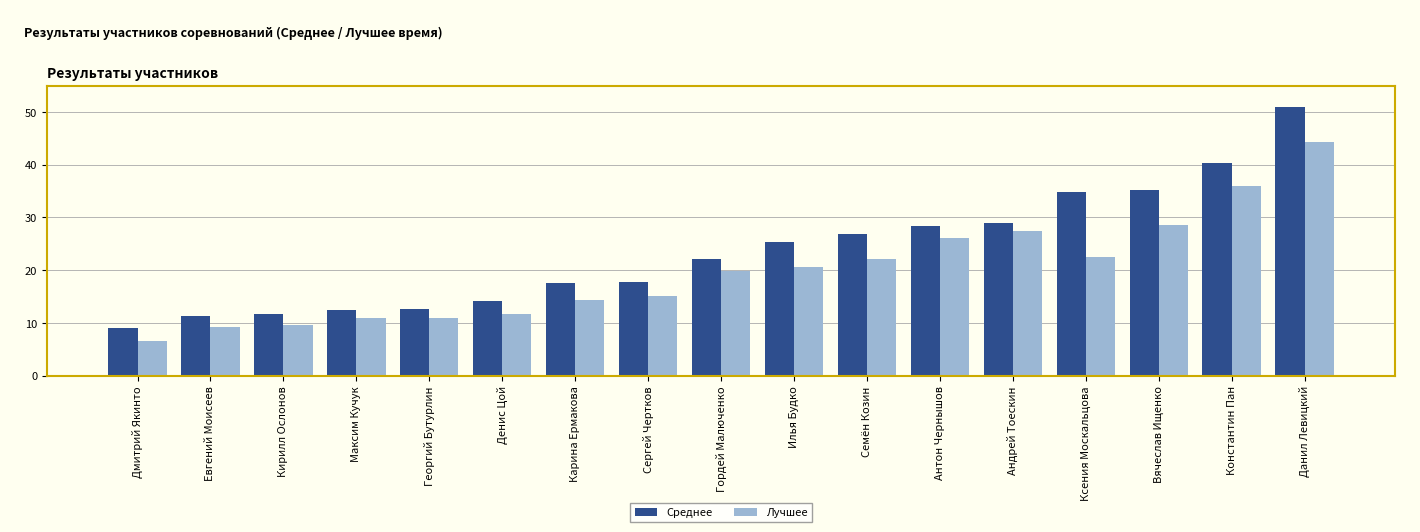

At which category does the chart reach its minimum across all series?

Дмитрий Якинто